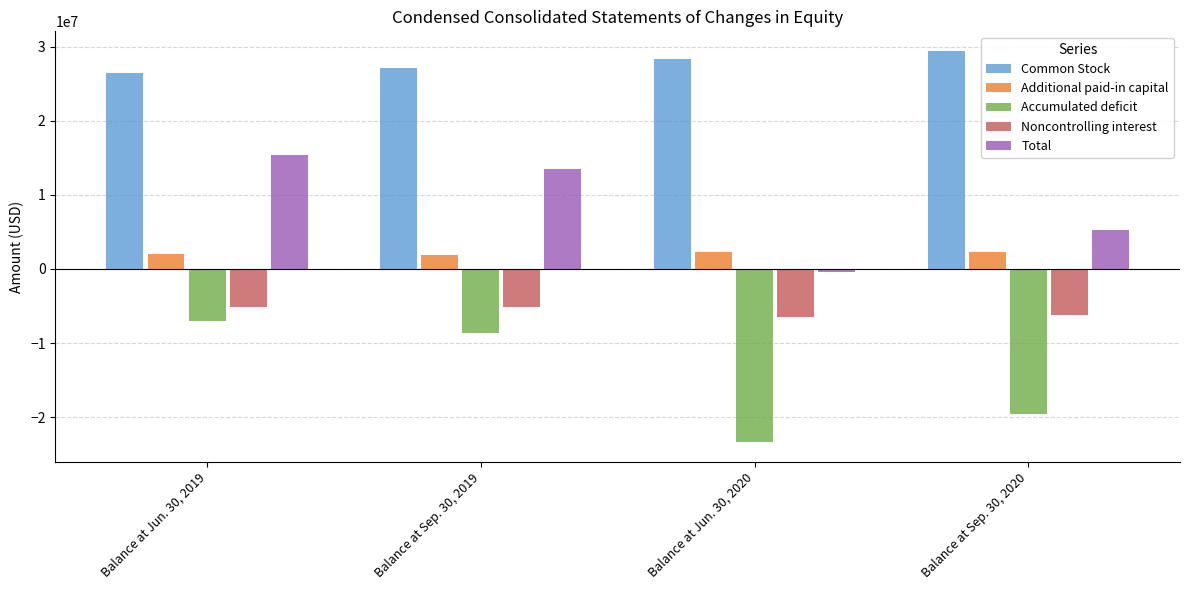

Which series has the widest spread of values?

Accumulated deficit